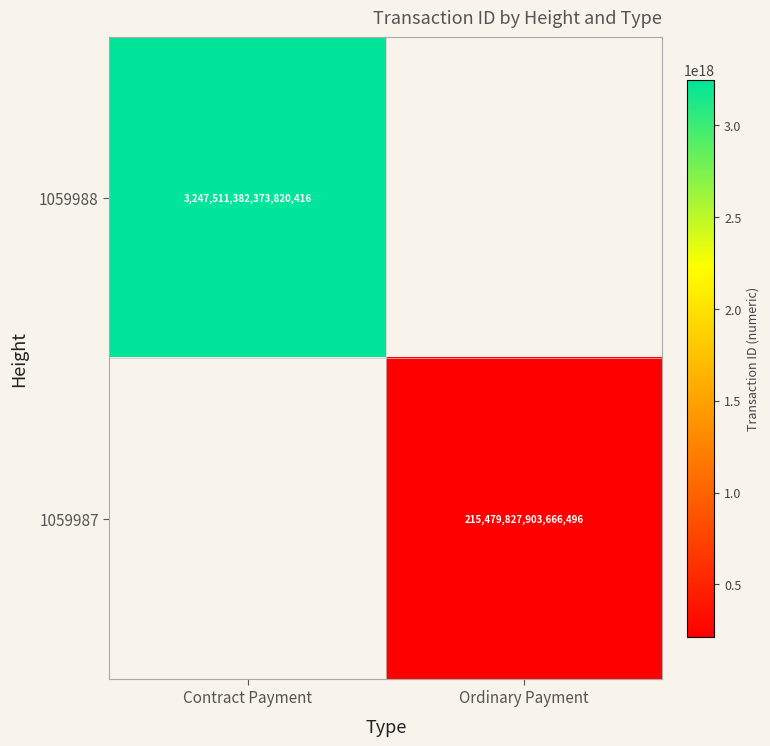

Between Ordinary Payment and Contract Payment, which is larger?

Contract Payment